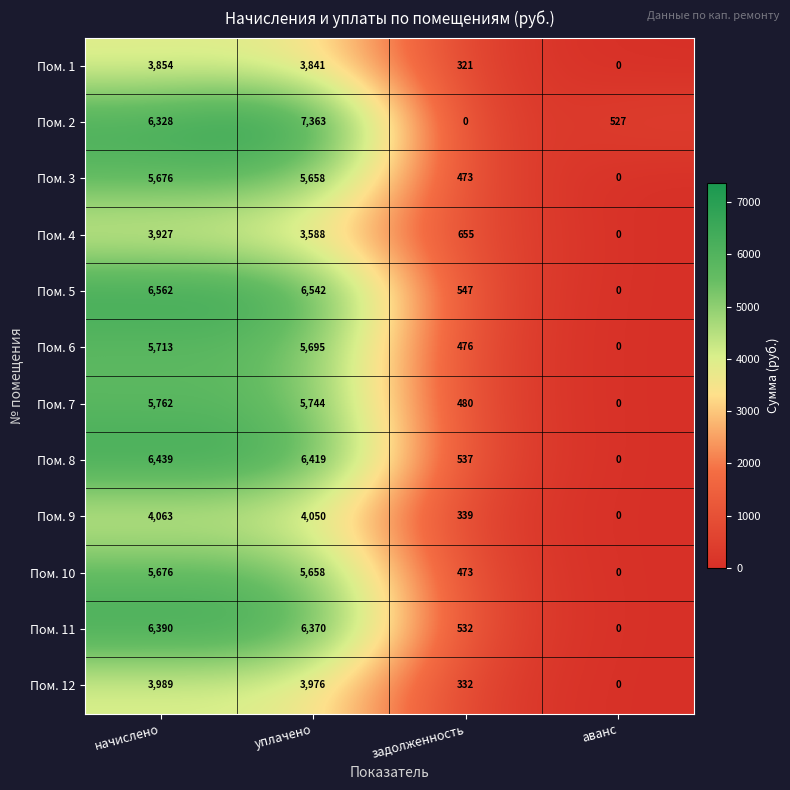

At how many categories does at least one series exceed 6531?

2